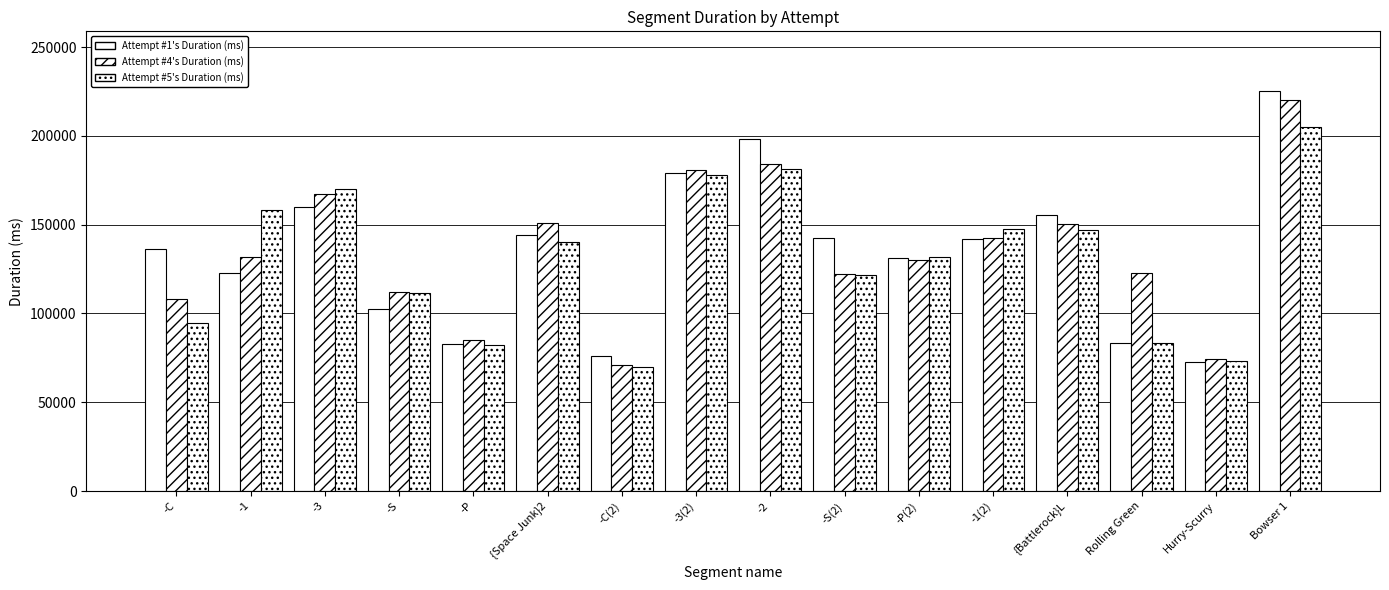

Reading right to left, transcribe all the data shown in this chart.

Attempt #1's Duration (ms): 225120	72719	83208	155543	141679	131096	142561	198015	179144	76007	144216	82536	102295	160191	123032	136142
Attempt #4's Duration (ms): 220240	74096	122923	150580	142567	130248	122088	184248	180798	71185	150736	85112	112368	167016	131759	108188
Attempt #5's Duration (ms): 204888	73451	83284	146776	147573	131850	121464	181424	178167	70021	140530	82160	111568	170335	158248	94584